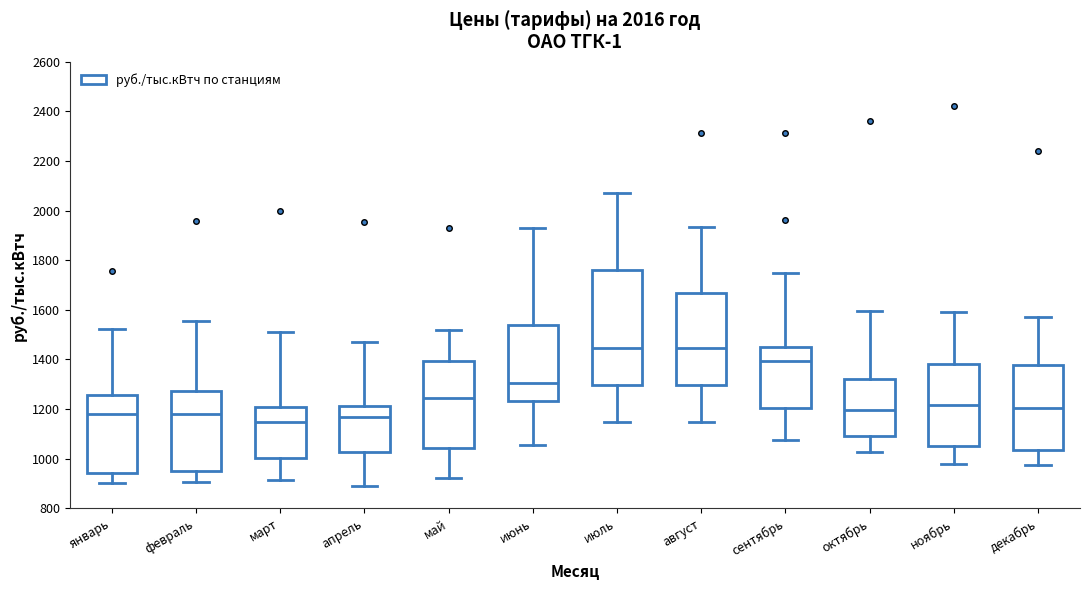

Where is the upper edge of the box for октябрь on the y-axis? The values are not printed on the chart, so give them approximately, as read against the axis.

1320